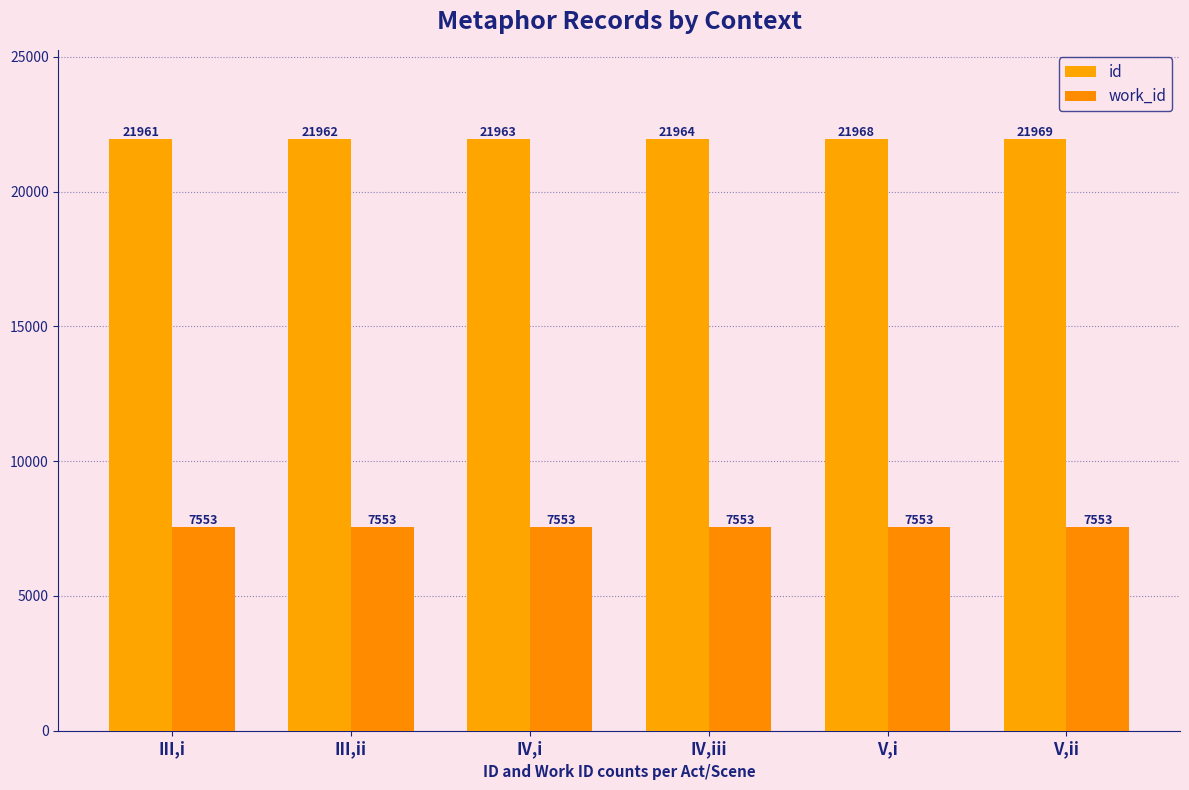

At V,ii, list the series in order from smallest to largest.

work_id, id